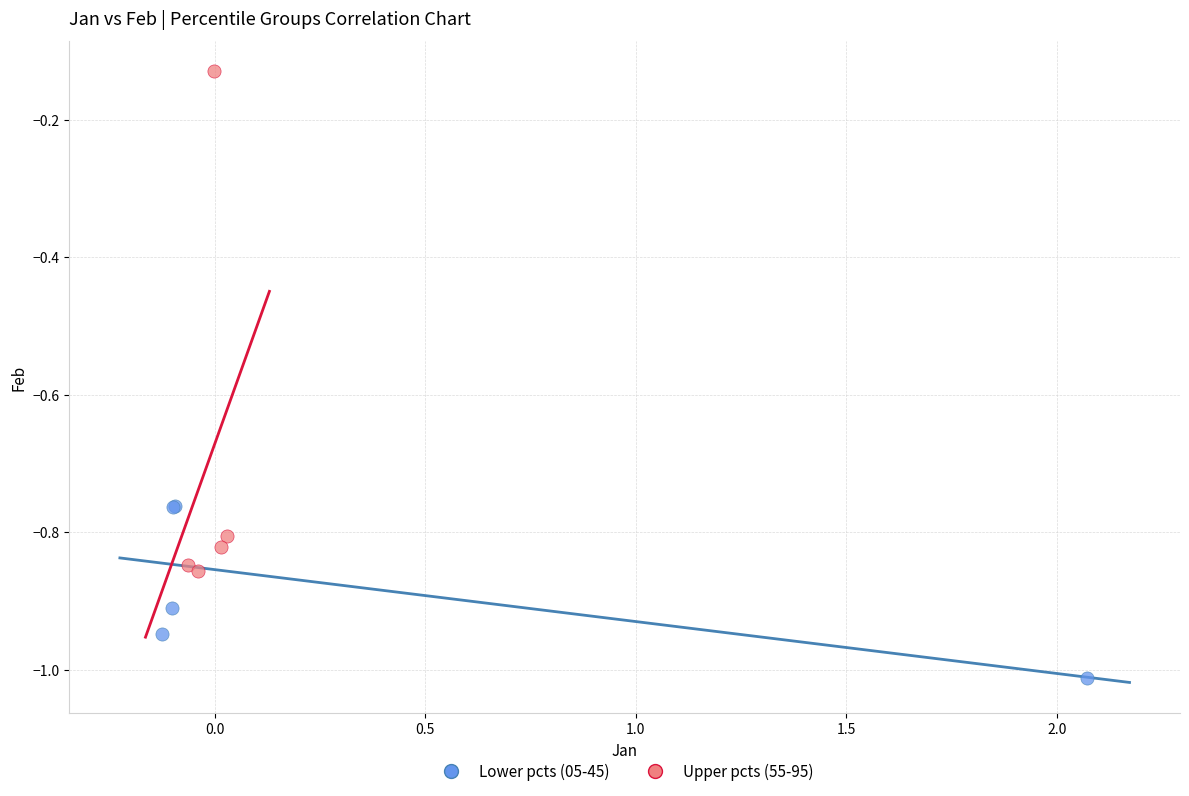

Which series contains the lowest Y value?

Lower pcts (05-45)